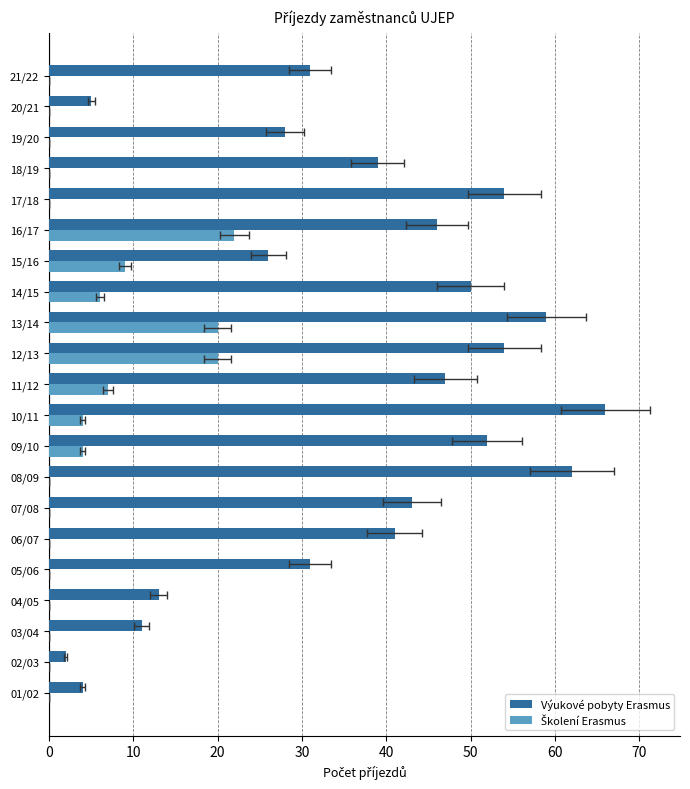

What is the value of the Výukové pobyty Erasmus bar at the 16th from the left?

46